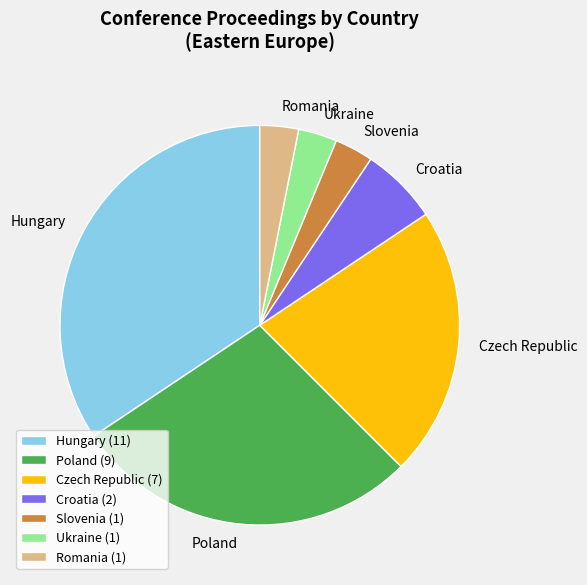

How many segments does this pie chart have?

7